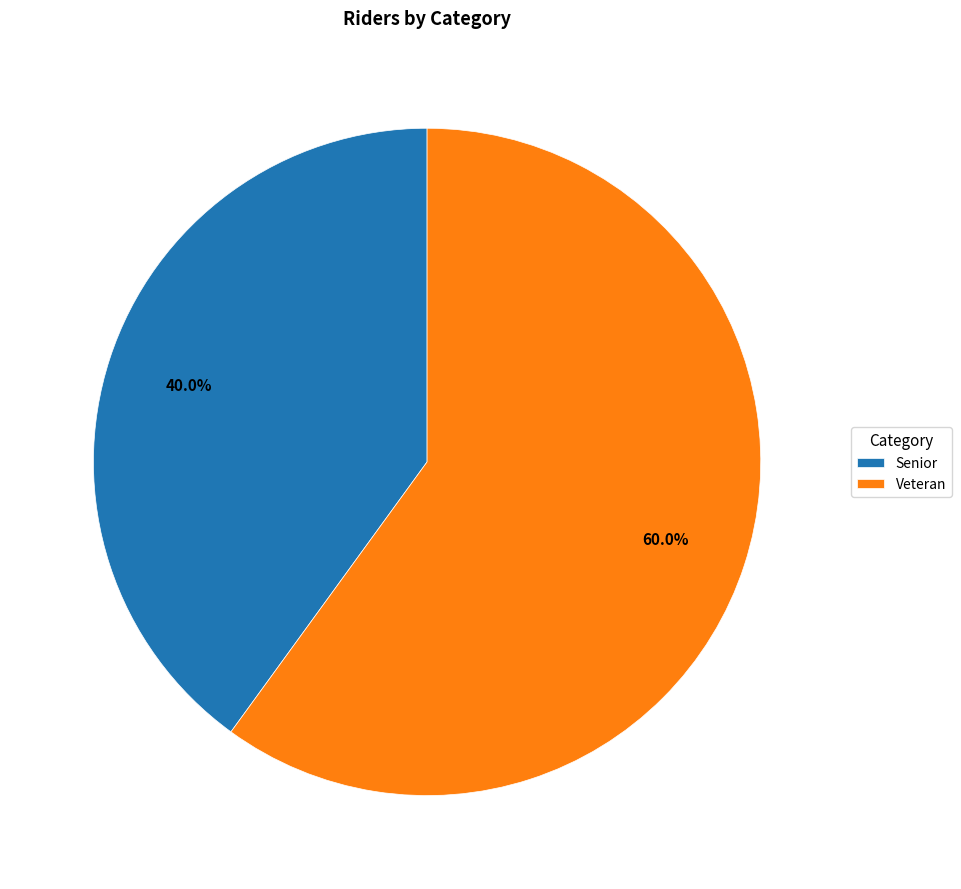

What percentage is the Veteran slice, to the nearest percent?

60%